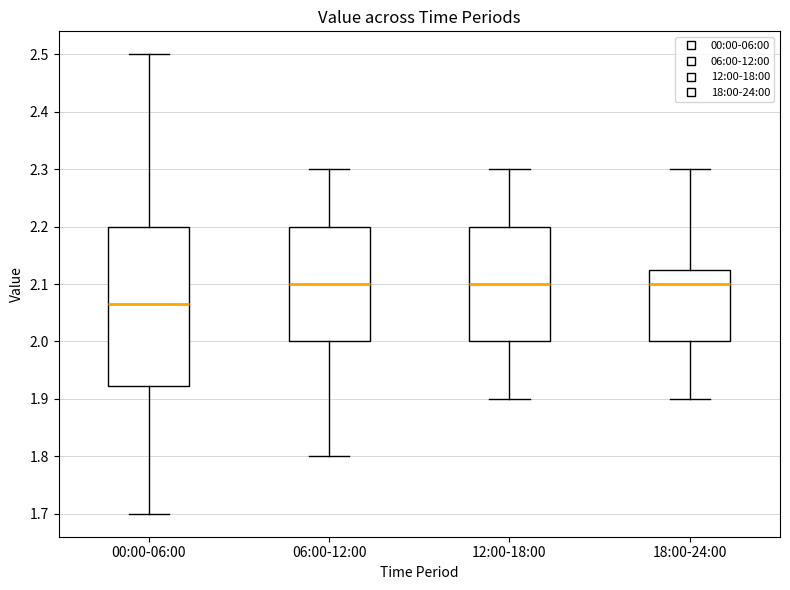

Reading left to right, transcribe this box plot: for each box, give where its median line is, the range the box spans, and where its two whiskers end, as read against the y-axis. The values are not printed on the chart, so give them approximately, as read against the axis.

00:00-06:00: median 2.07, box 1.92 to 2.20, whiskers 1.70 to 2.50
06:00-12:00: median 2.10, box 2.00 to 2.20, whiskers 1.80 to 2.30
12:00-18:00: median 2.10, box 2.00 to 2.20, whiskers 1.90 to 2.30
18:00-24:00: median 2.10, box 2.00 to 2.13, whiskers 1.90 to 2.30